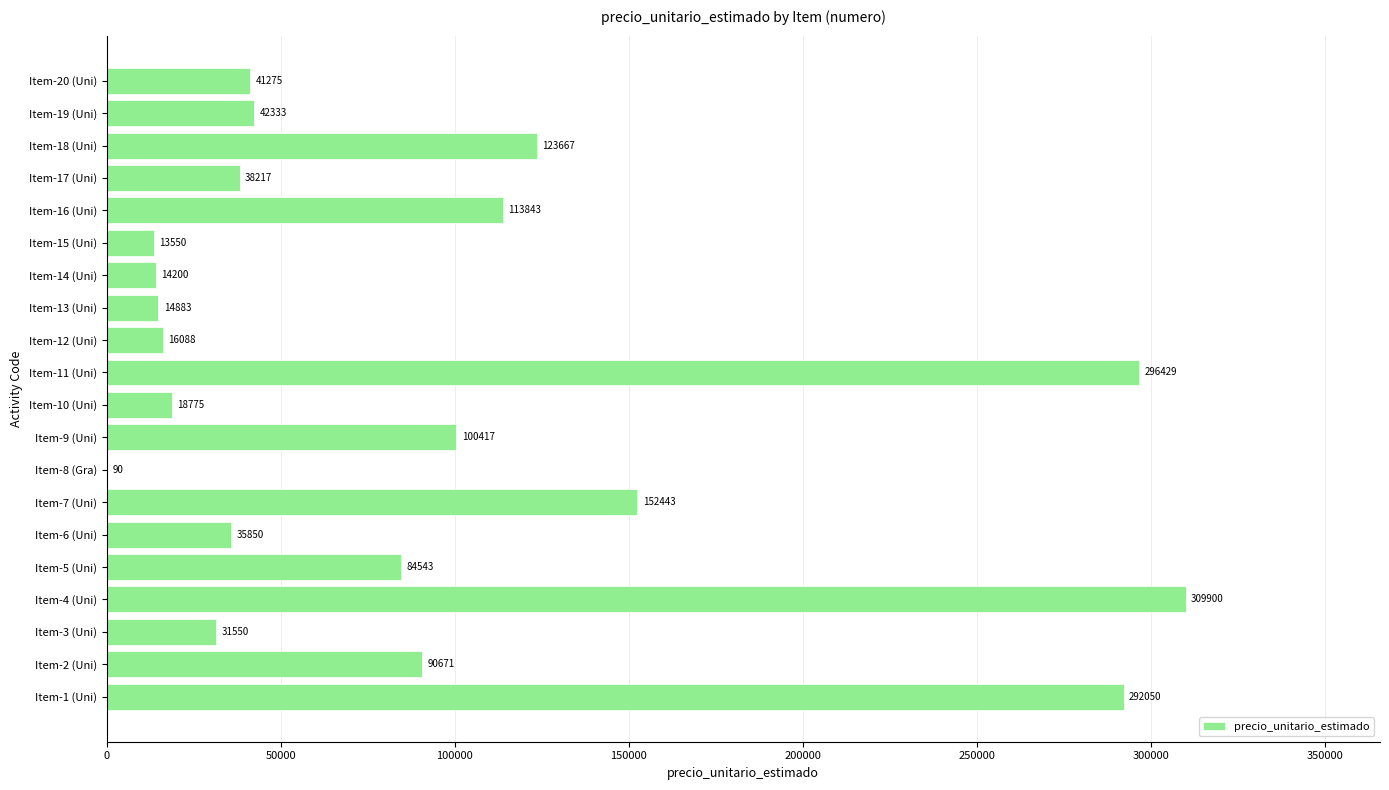

Between Item-4 (Uni) and Item-14 (Uni), which is larger?

Item-4 (Uni)